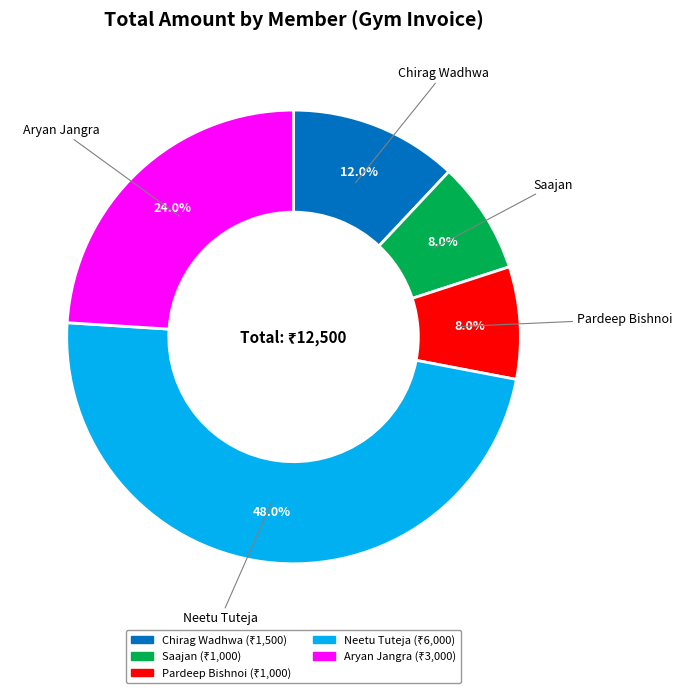

Which has a higher value, Saajan or Chirag Wadhwa?

Chirag Wadhwa